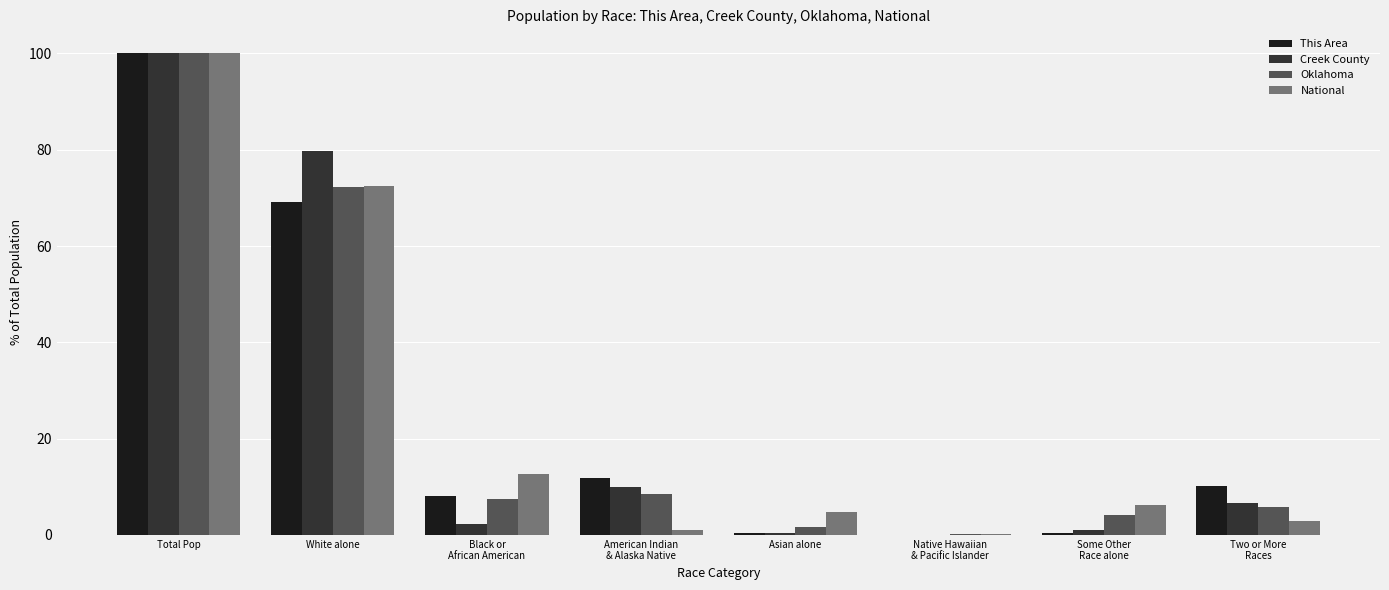

Which series has the largest range (max minus min)?

This Area